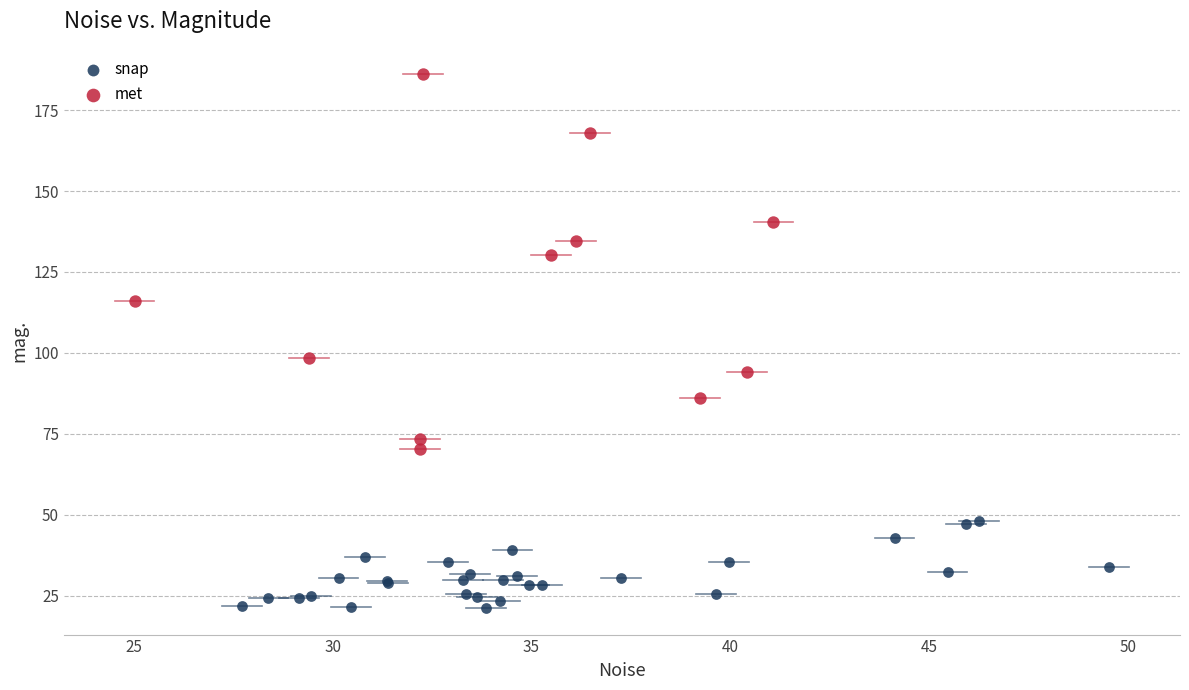

Which series contains the lowest Y value?

snap